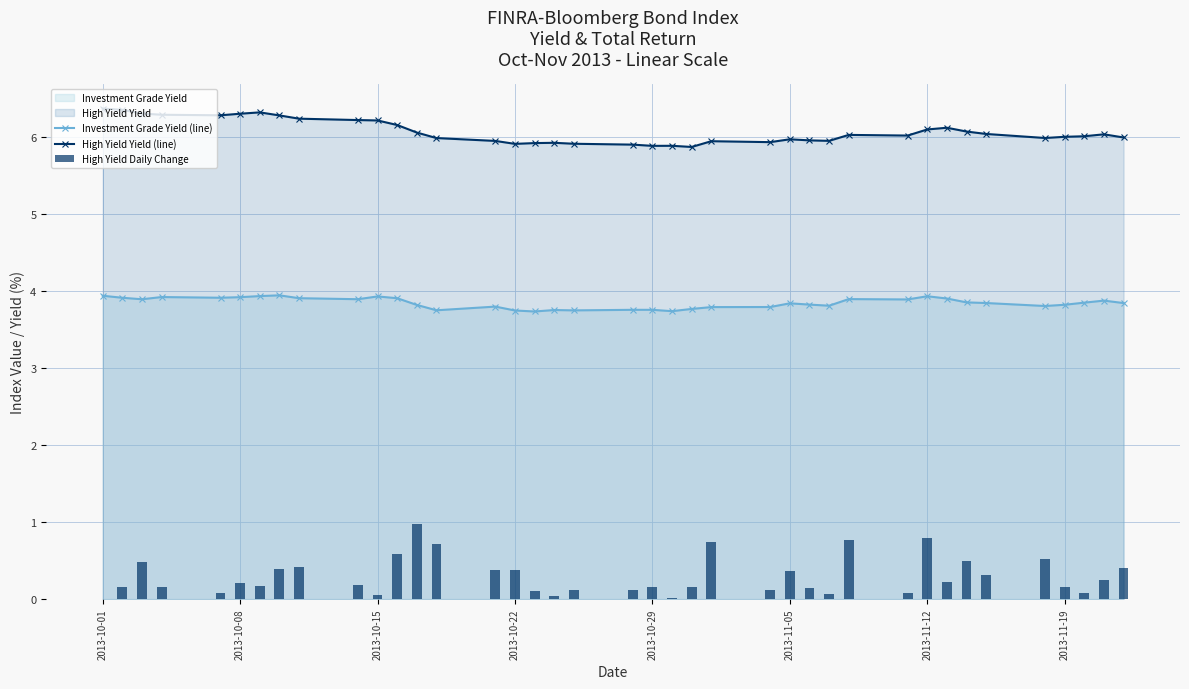

How many positive values does the High Yield Daily Change series have?

38